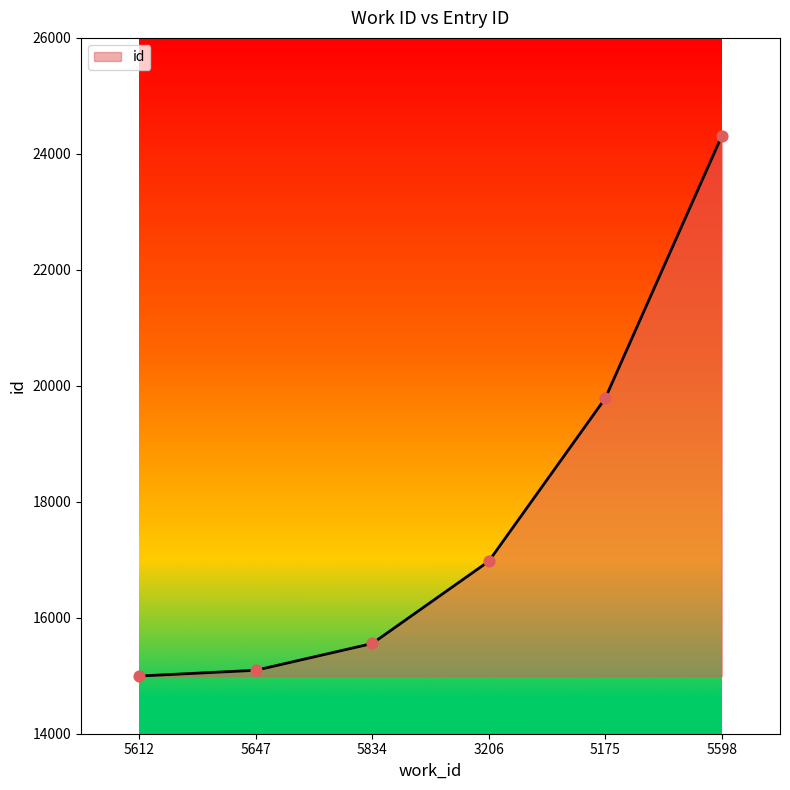

What is the change in value from 3206 to 5175?

+2811